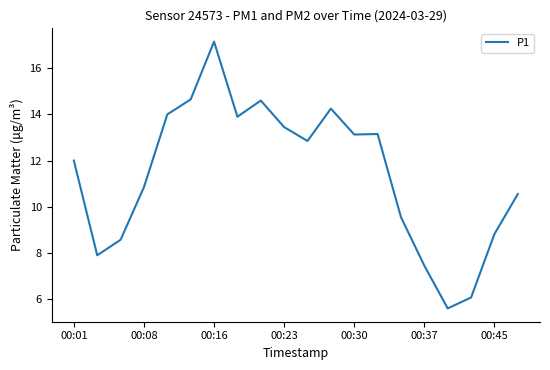

Reading left to right, extract all data points from this chart.

12.0	7.9	8.6	10.8	14.0	14.7	17.1	13.9	14.6	13.4	12.8	14.2	13.1	13.2	9.6	7.5	5.6	6.1	8.8	10.6